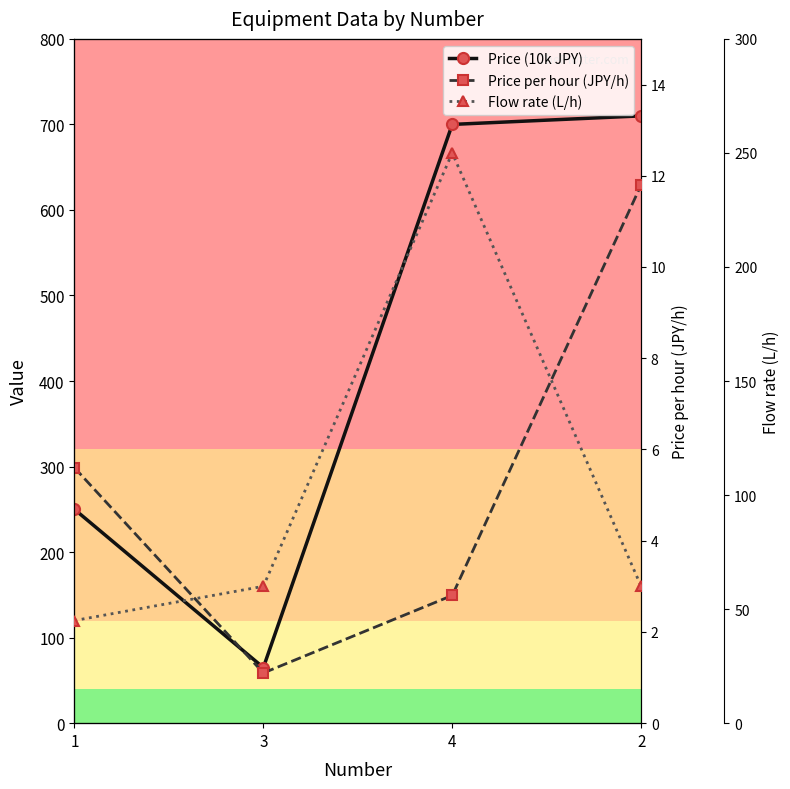

What is the difference between the maximum and minimum values in the Price (10k JPY) series?

645.0